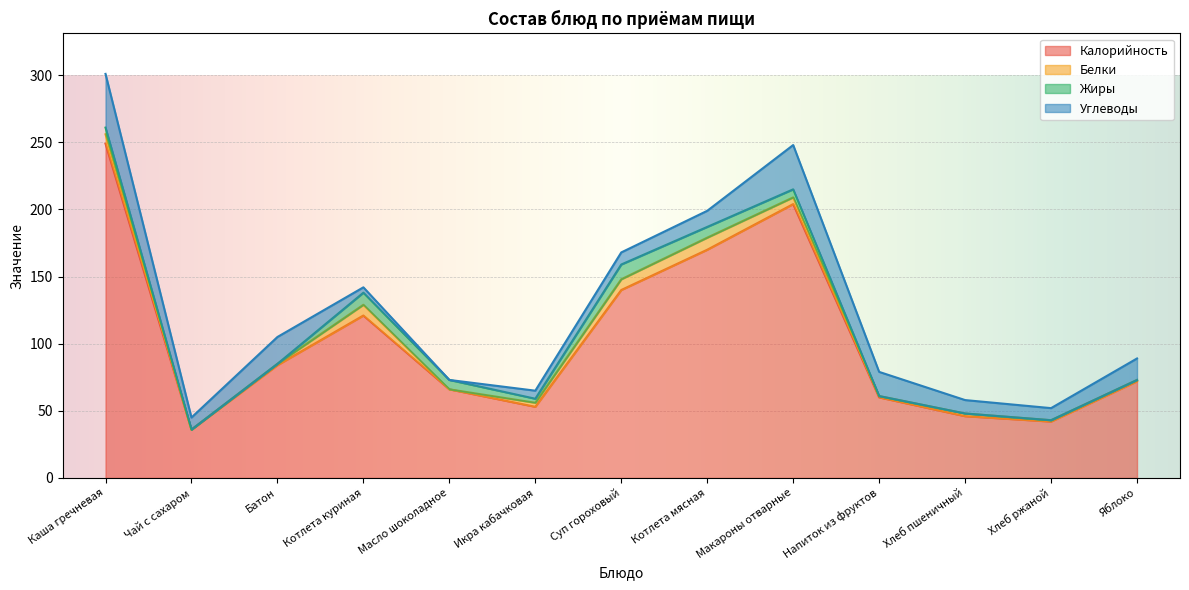

How many lines are shown in the chart?

4